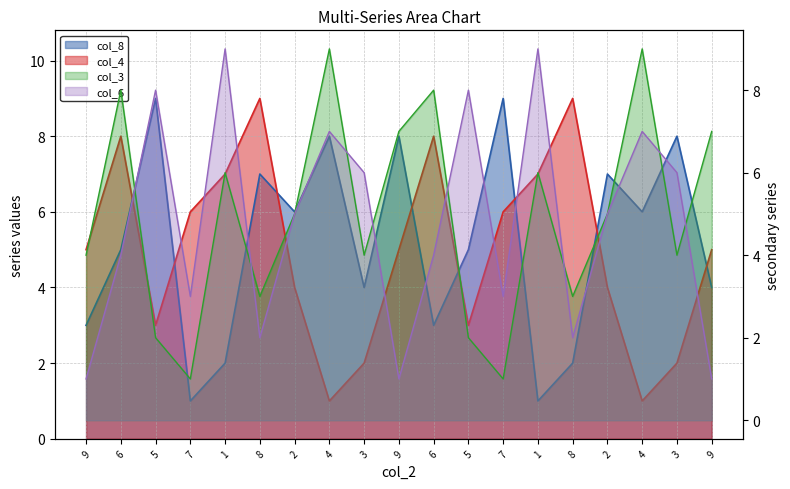

Which label corresponds to the smallest value in the chart?

7